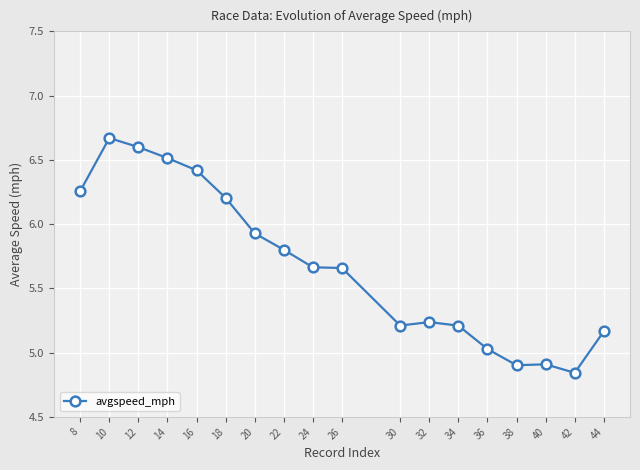

How many data points are above 5?

15